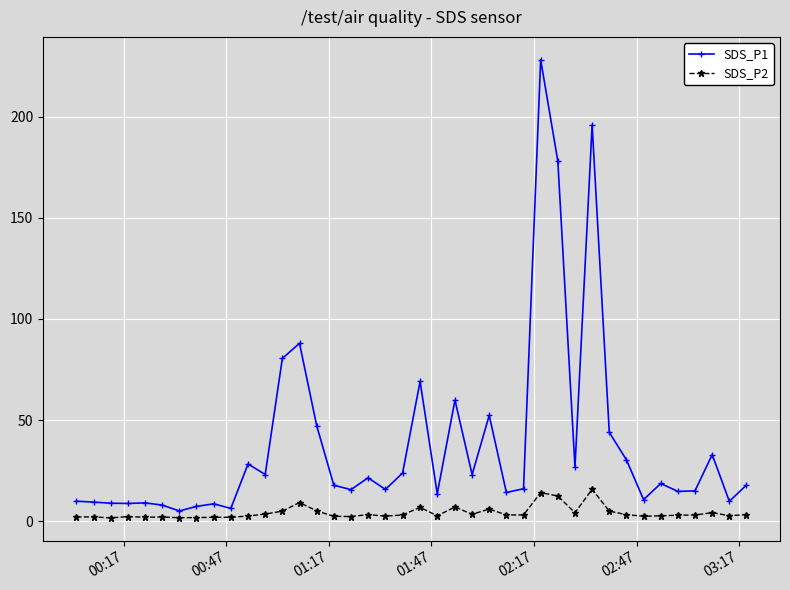

List the series in order of their overall mean, lowest first.

SDS_P2, SDS_P1